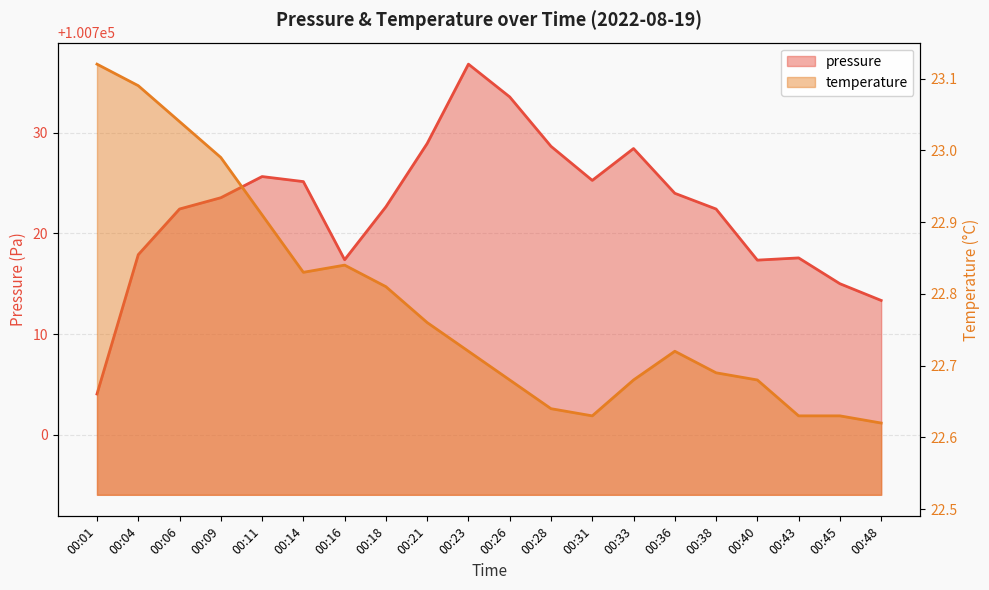

Is the value of temperature at 00:01 greater than the value of pressure at 00:40?

No